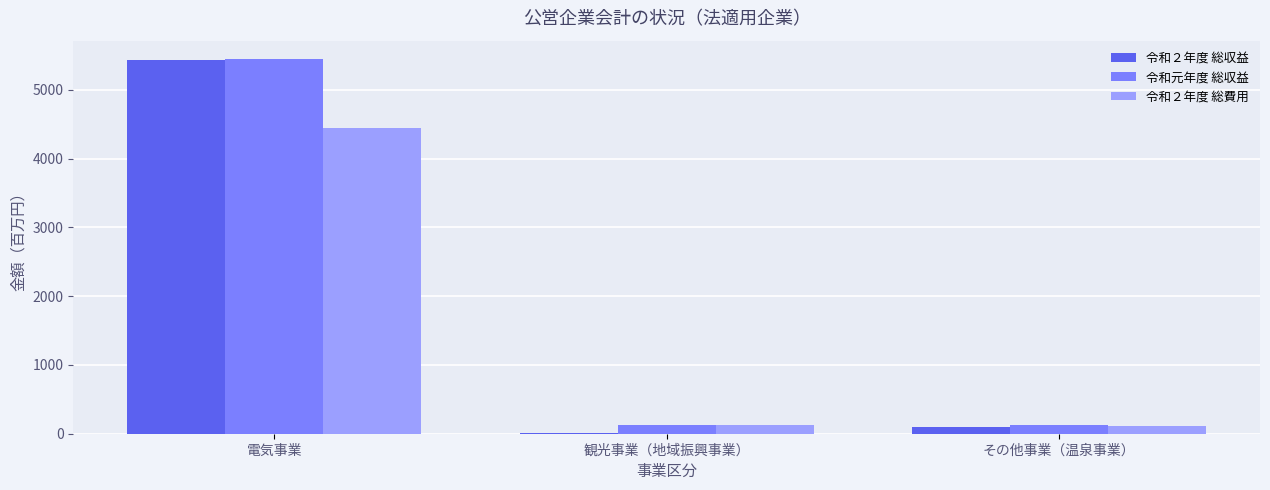

How many data points does each series have?

3